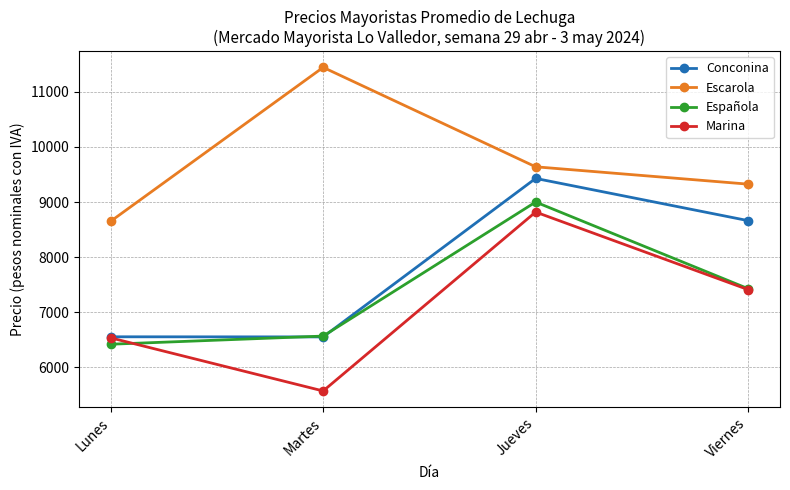

What is the greatest value displayed?

11446